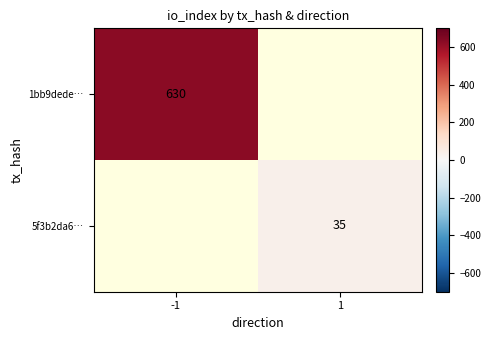

Is the value of 5f3b2da6… at 1 greater than the value of 1bb9dede… at -1?

No